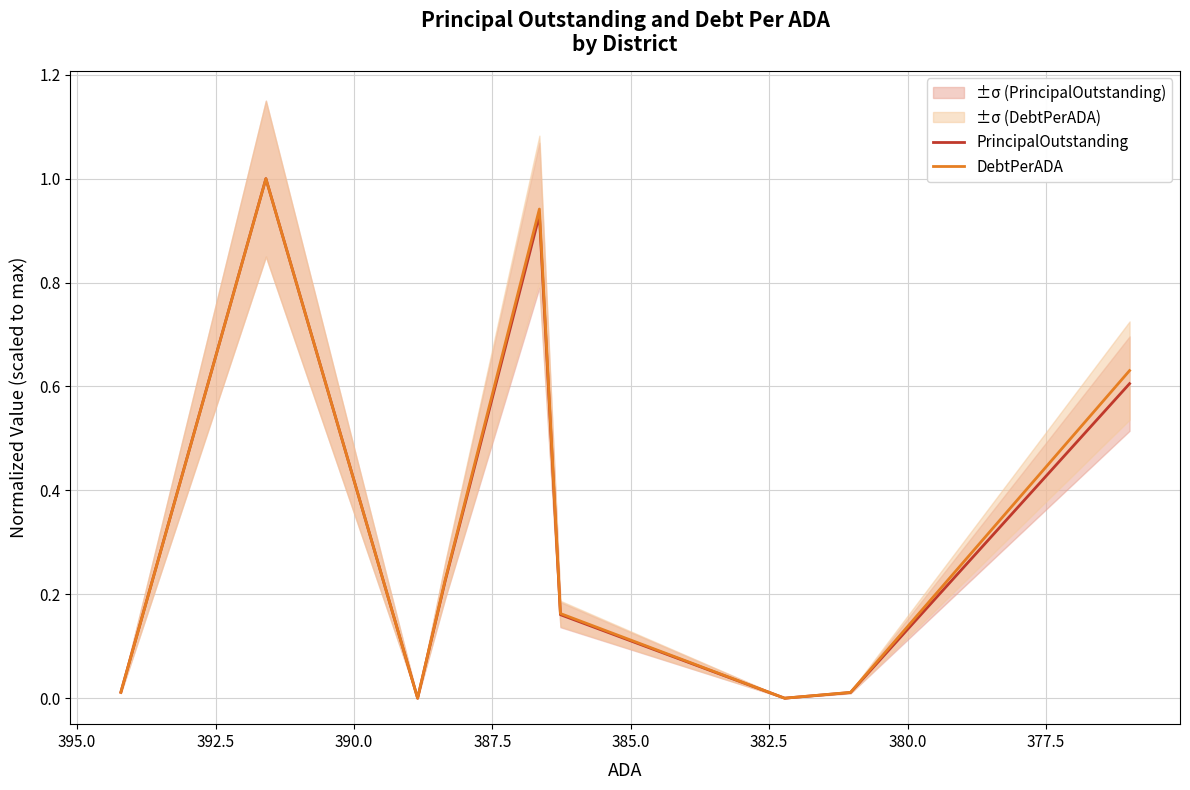

How many lines are shown in the chart?

2